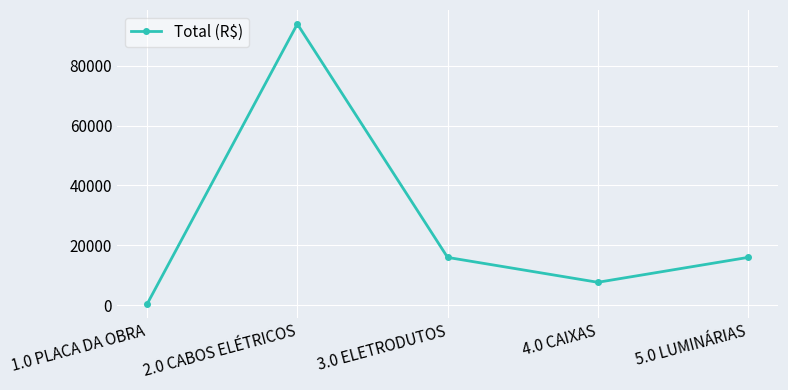

Does the chart have visible grid lines?

Yes